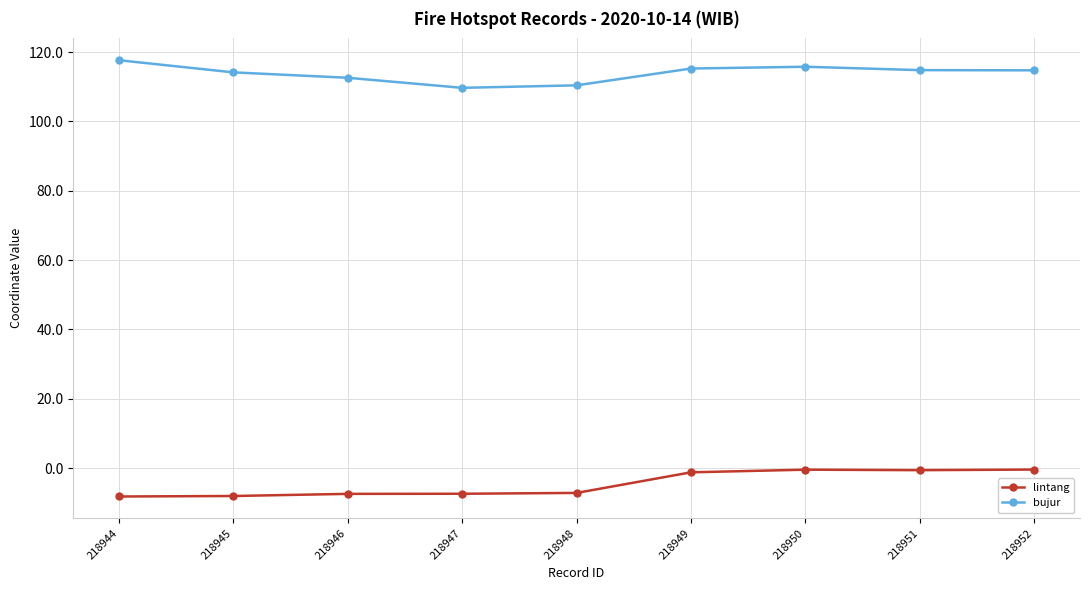

At which category does the chart reach its peak across all series?

218944